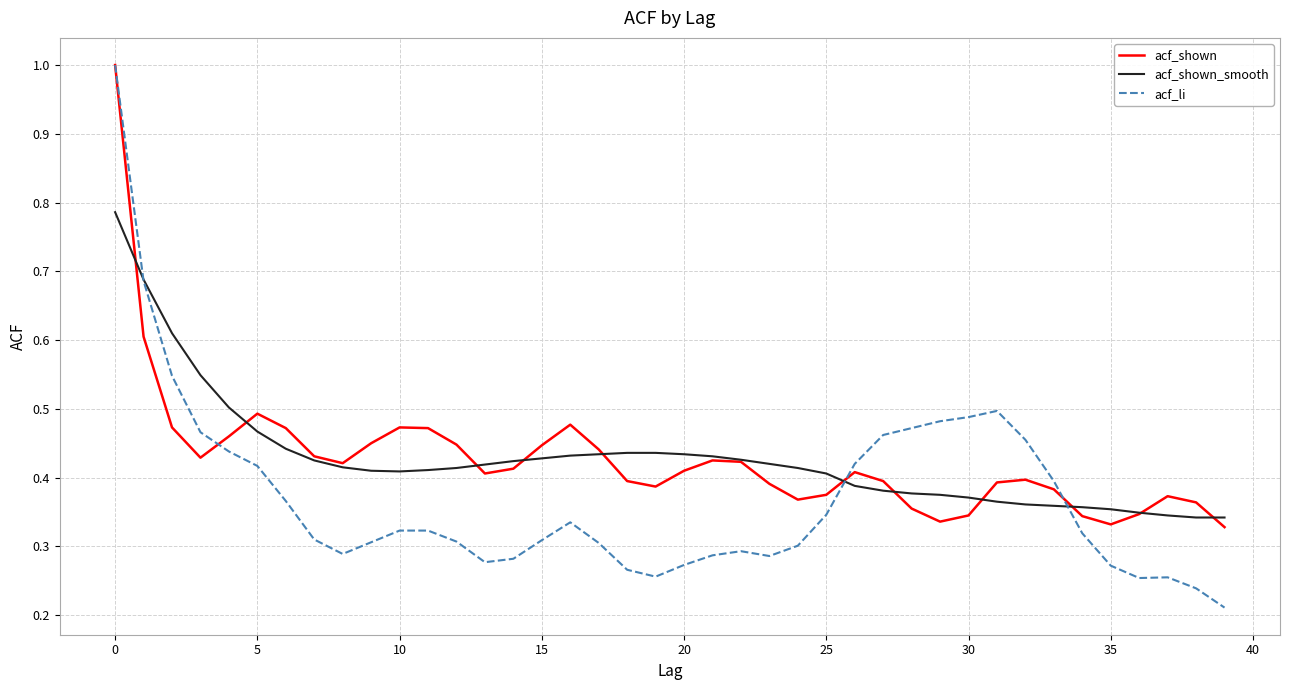

Which series has the largest range (max minus min)?

acf_li